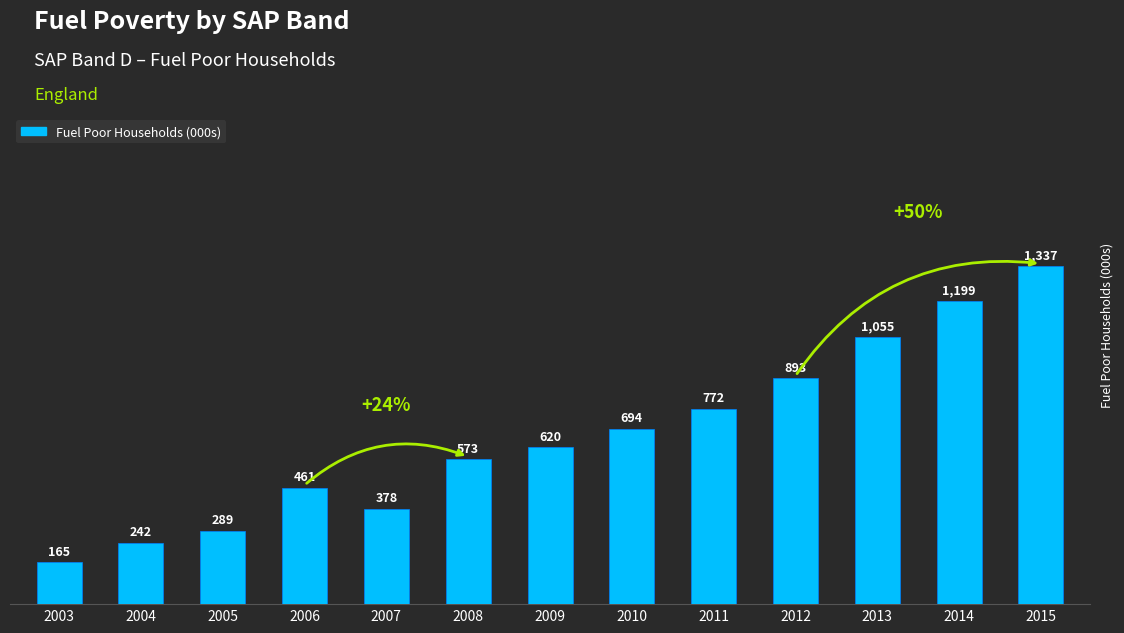

Which has a higher value, 2014 or 2009?

2014